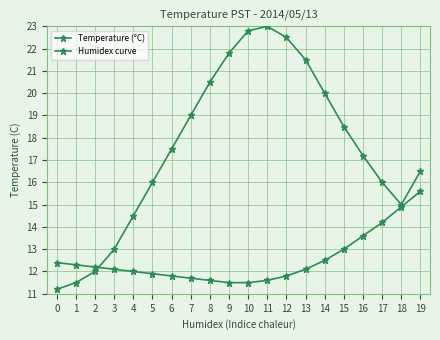

Rank the series at 12 from highest to lowest value.

Humidex curve, Temperature (°C)